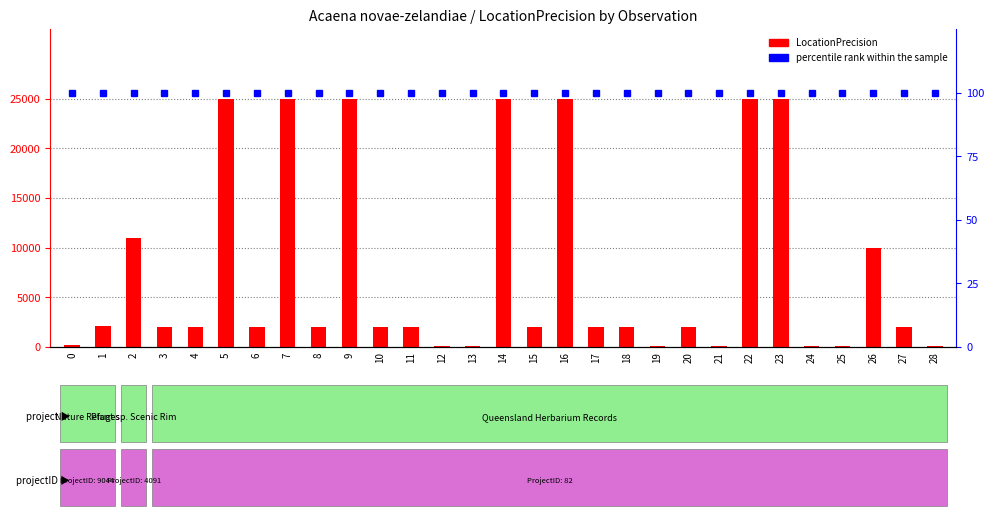

What is the sum of the percentile rank within the sample values at 26 and 10?

200